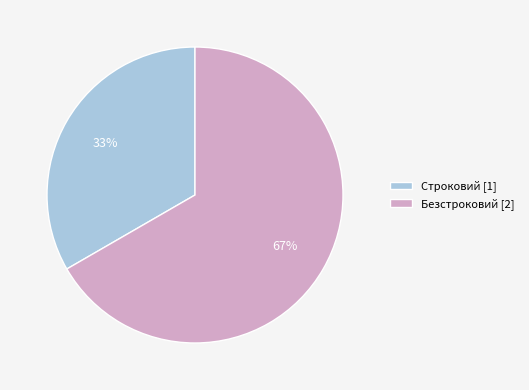

Does Безстроковий account for over 50% of the chart?

Yes